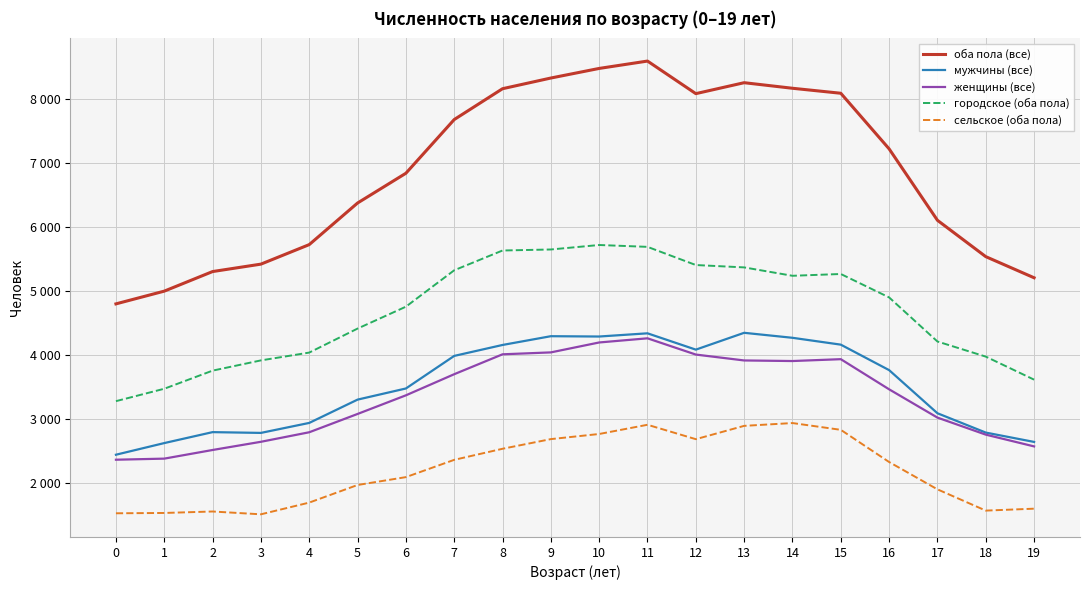

The value of городское (оба пола) at 9 is 5642. True or false?

True